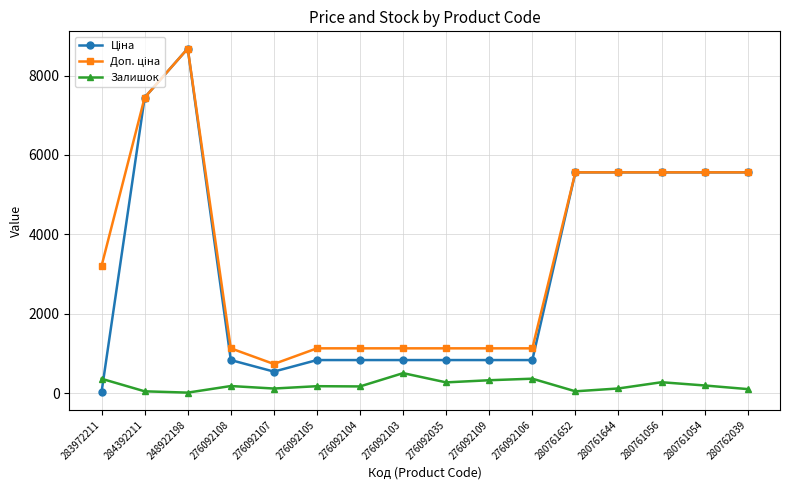

At which category is the sum across all series the highest?

248922198